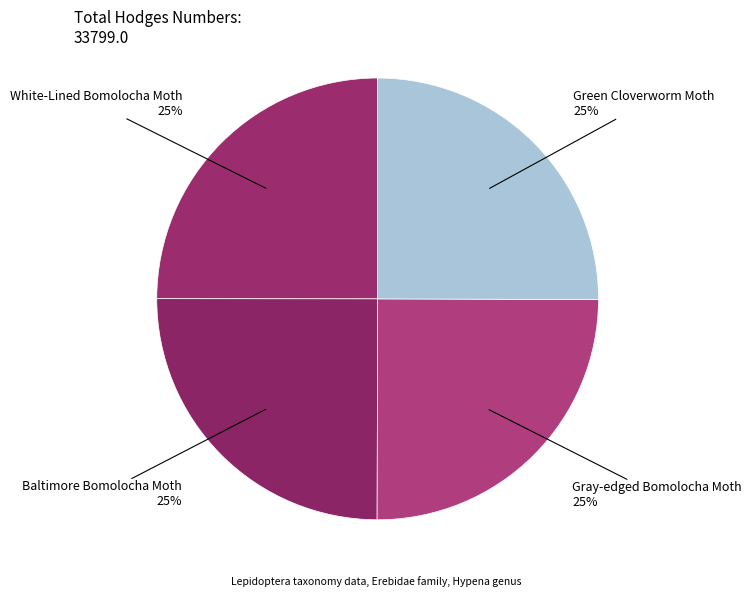

Approximately how many times larger is the value at Green Cloverworm Moth compared to Gray-edged Bomolocha Moth?

1.0